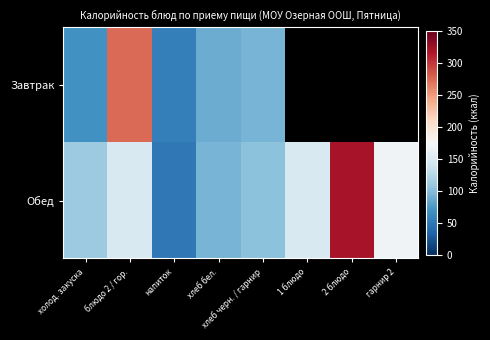

How many values in the Завтрак series are below 273?

4